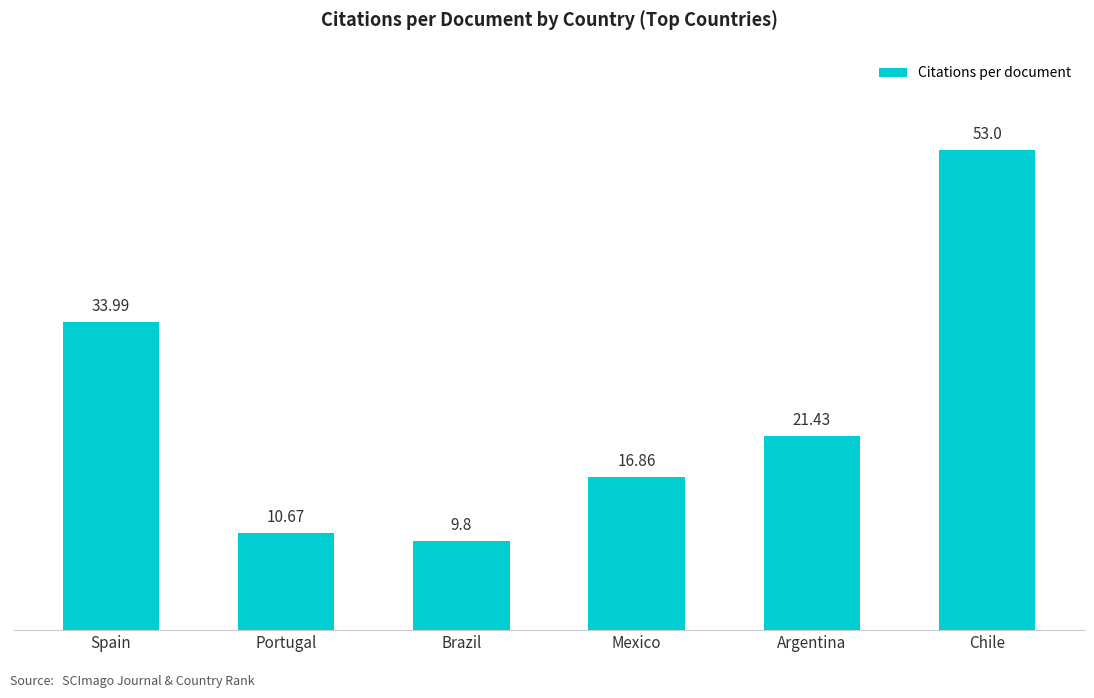

List the labels in order of value, largest first.

Chile, Spain, Argentina, Mexico, Portugal, Brazil